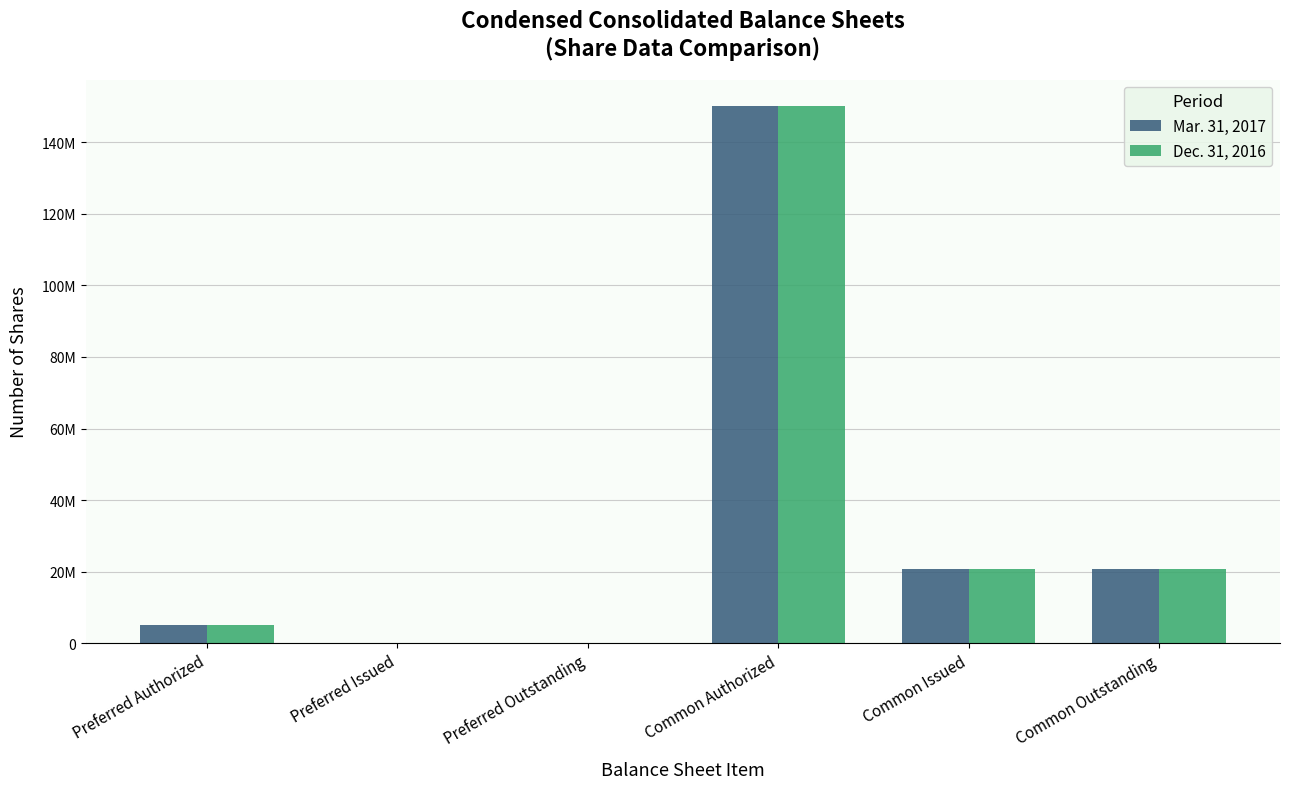

What are all the series names shown in the legend?

Mar. 31, 2017, Dec. 31, 2016